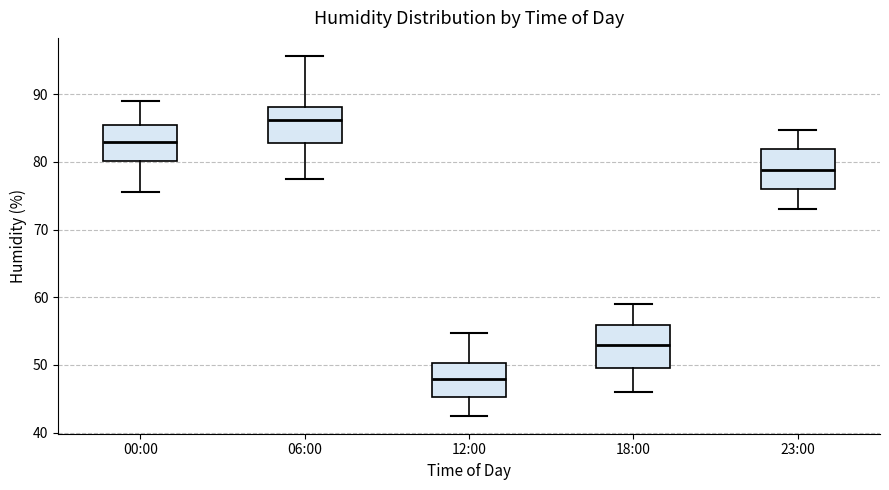

Where is the upper edge of the box for 12:00 on the y-axis? The values are not printed on the chart, so give them approximately, as read against the axis.

50